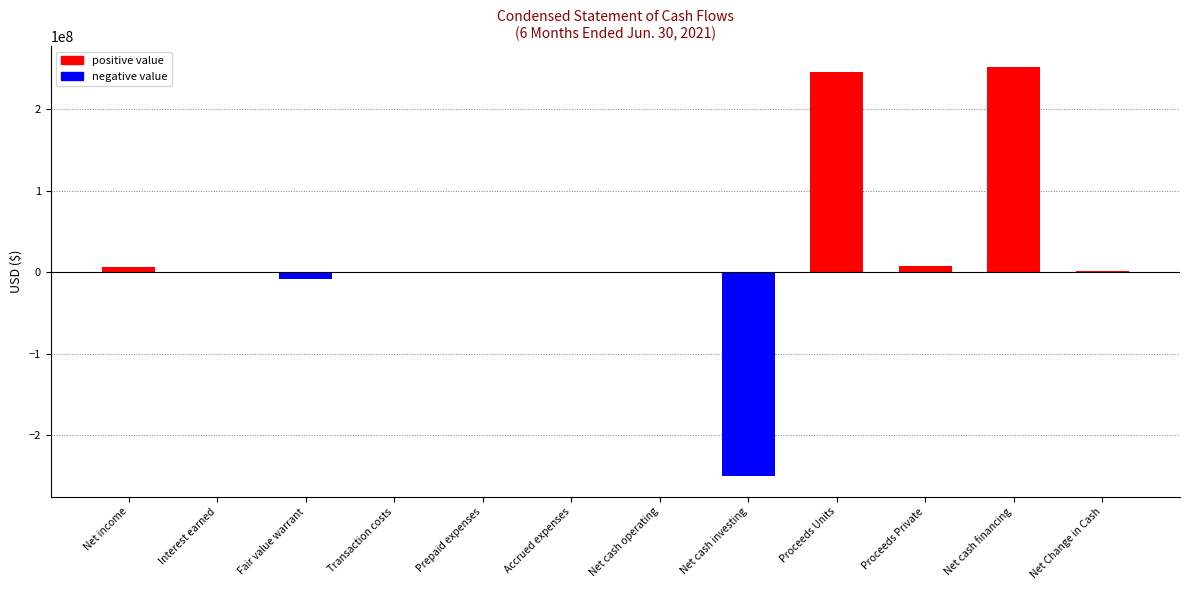

Does the chart contain stacked bars?

No